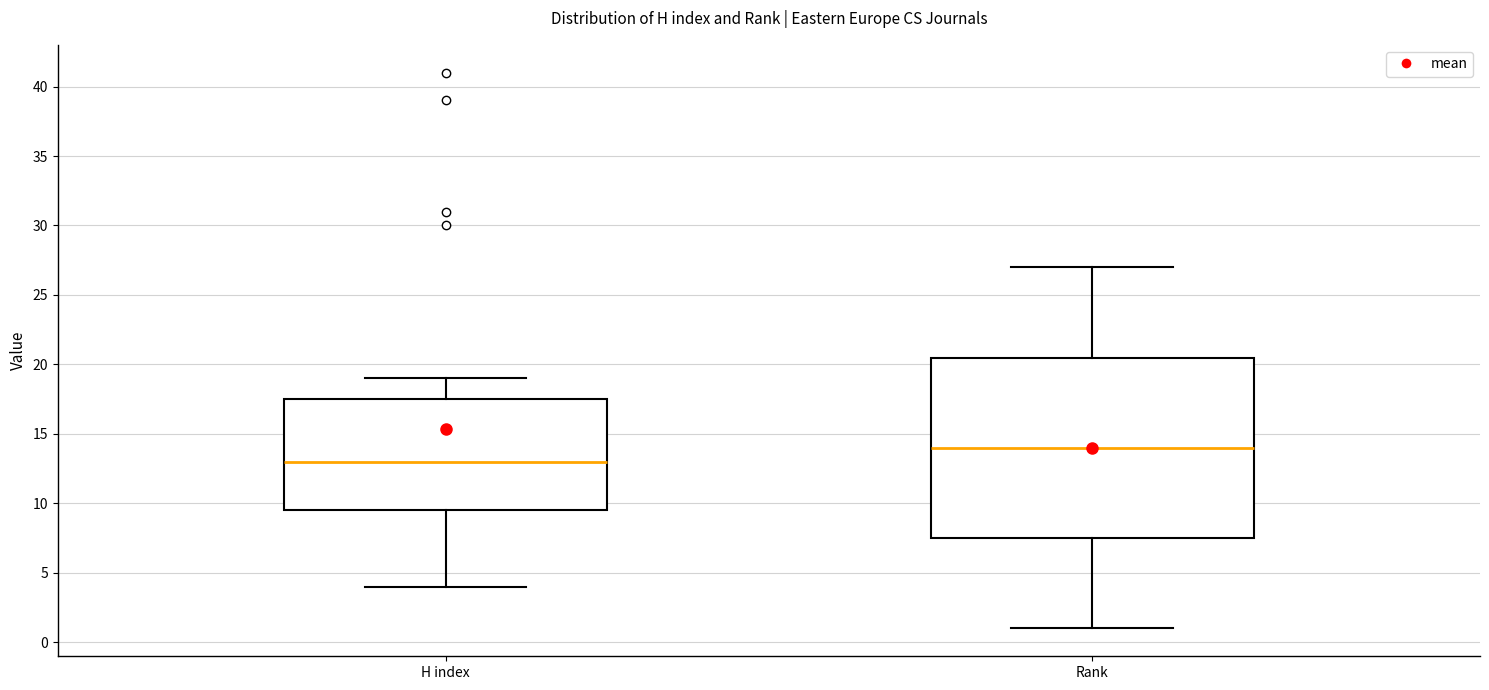

Reading left to right, transcribe this box plot: for each box, give where its median line is, the range the box spans, and where its two whiskers end, as read against the y-axis. The values are not printed on the chart, so give them approximately, as read against the axis.

H index: median 13.0, box 9.5 to 17.5, whiskers 4.0 to 19.0
Rank: median 14.0, box 7.5 to 20.5, whiskers 1.0 to 27.0